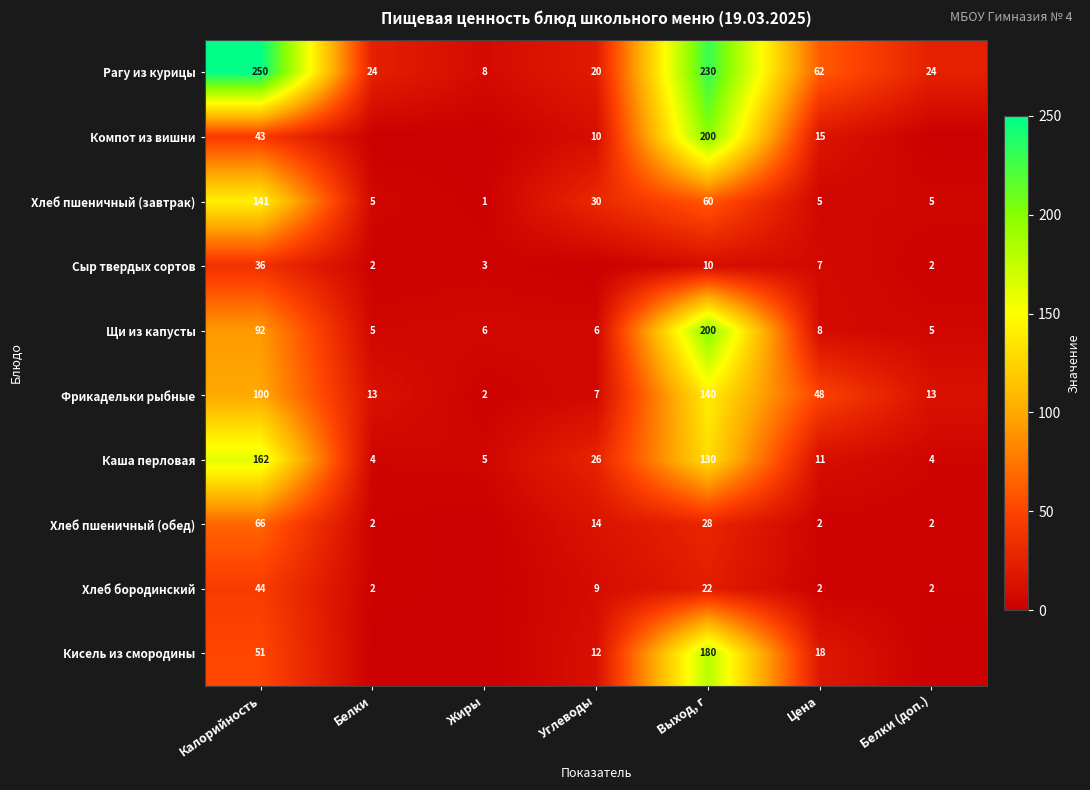

The value of Рагу из курицы at Белки is 13.7. True or false?

False